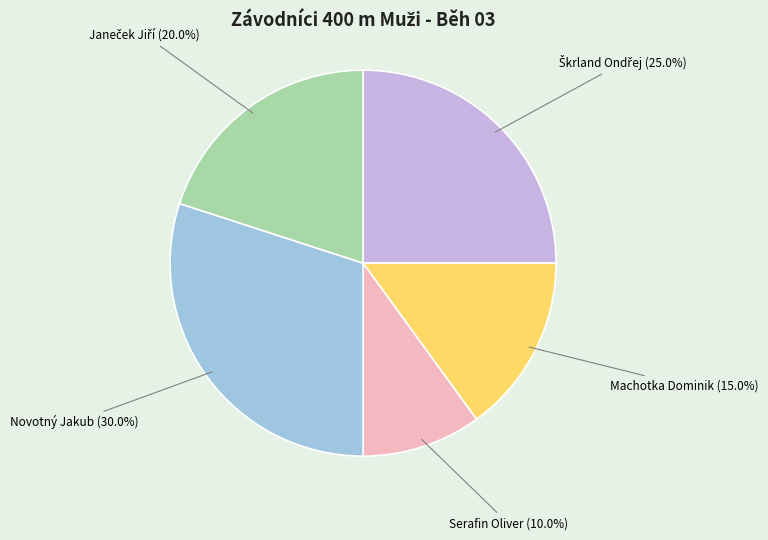

Between Machotka Dominik and Novotný Jakub, which is larger?

Novotný Jakub